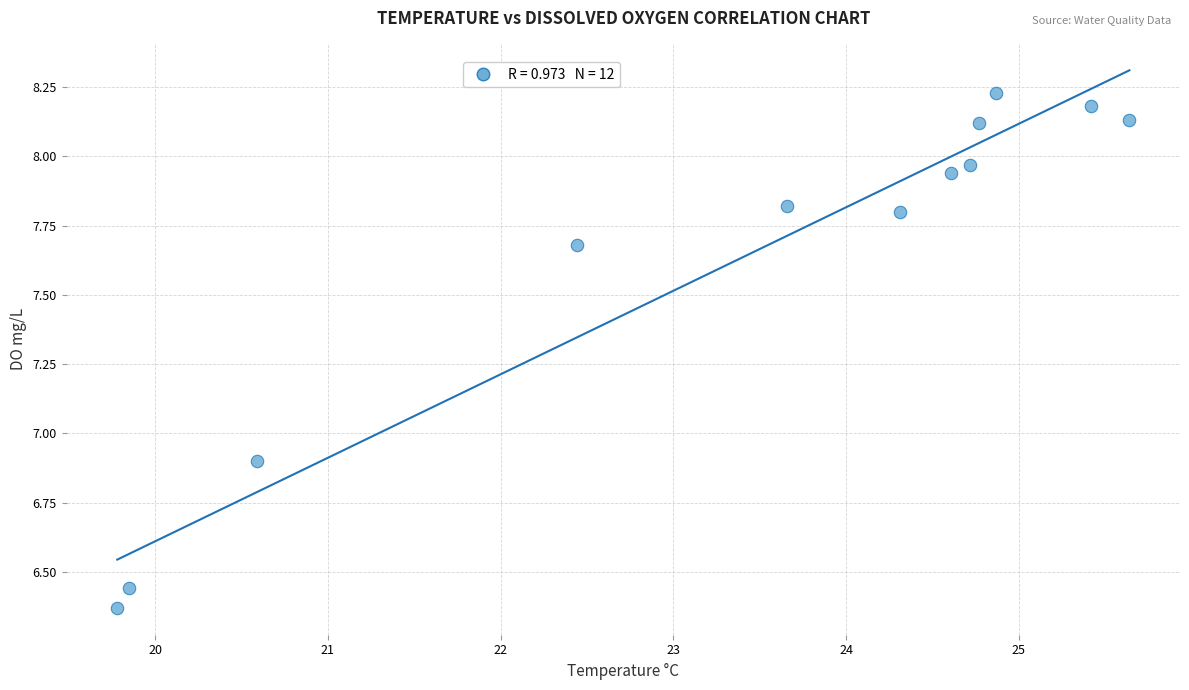

What is the range of X values (max minus min)?

5.9